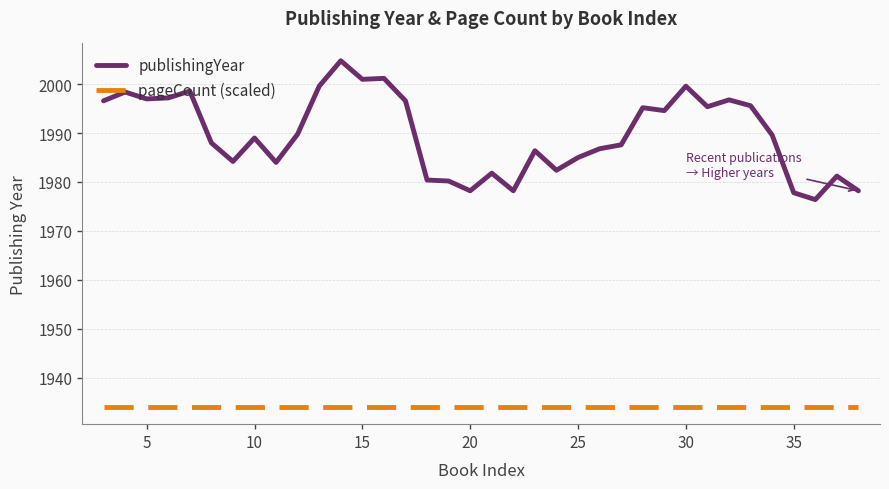

Which series has the largest range (max minus min)?

publishingYear